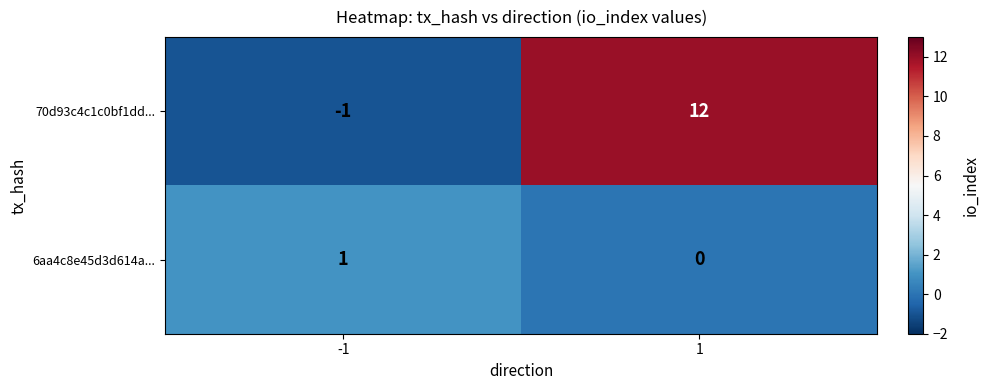

What is the sum of the 70d93c4c1c0bf1dd... values at -1 and 1?

11